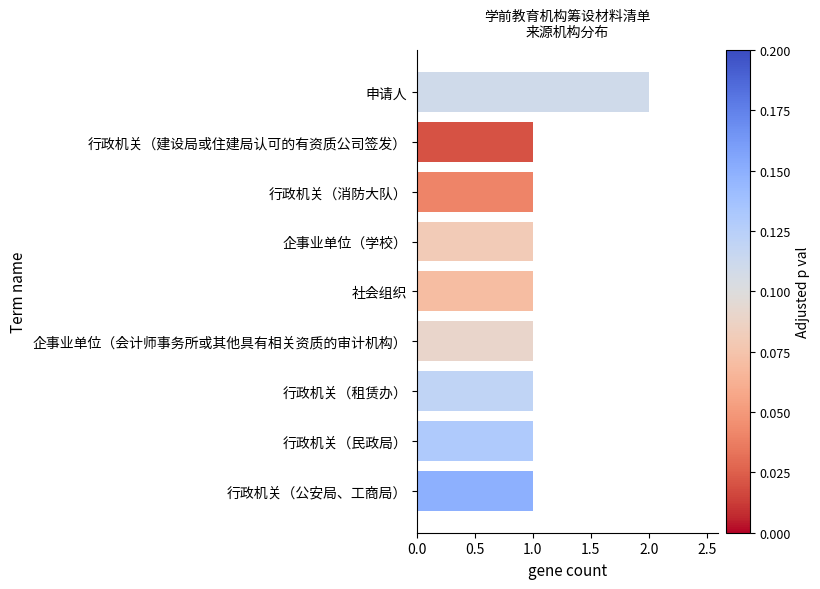

Which label corresponds to the largest value in the chart?

申请人